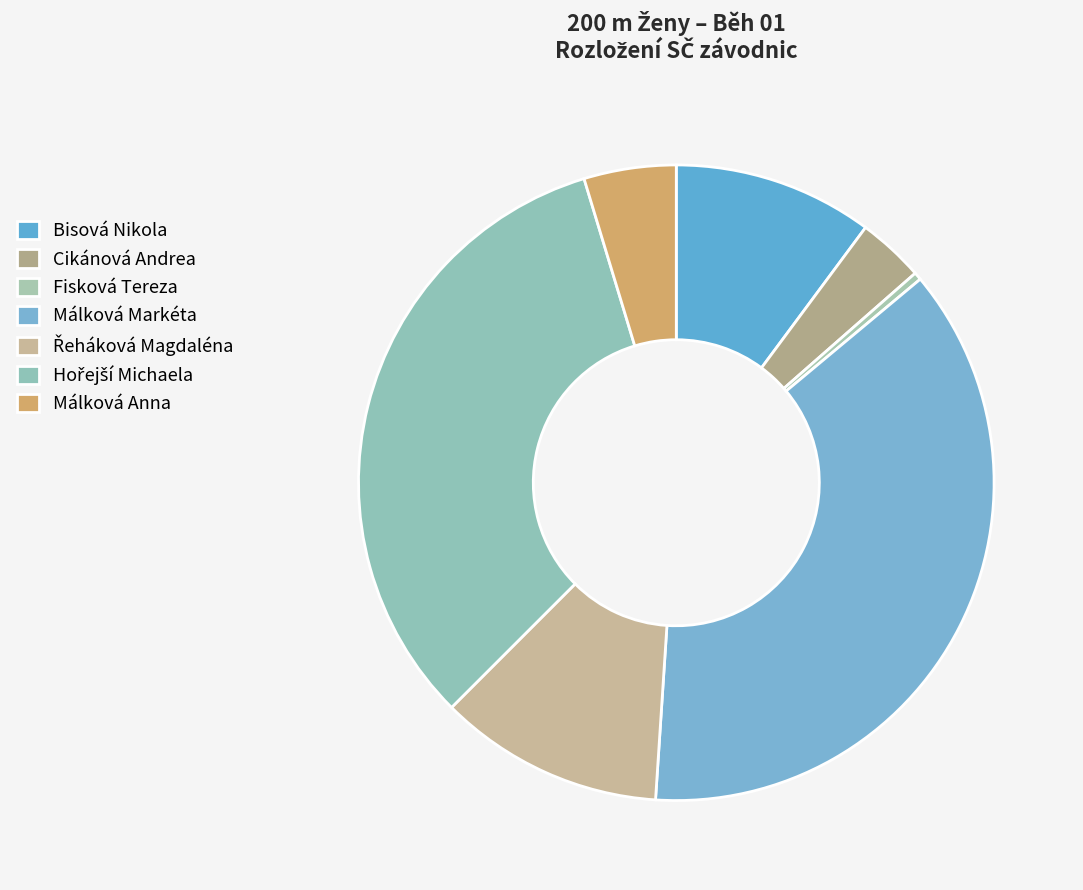

Which slice is the largest?

Málková Markéta